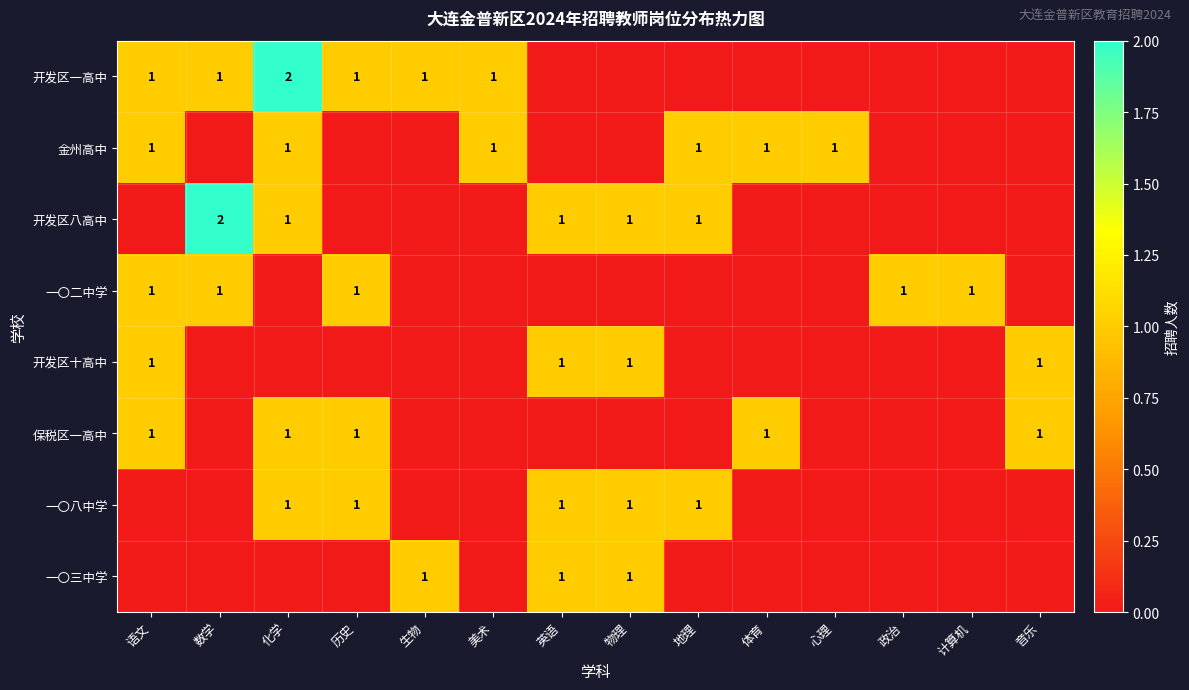

Is it true that 开发区一高中 equals 1 at 生物?

True